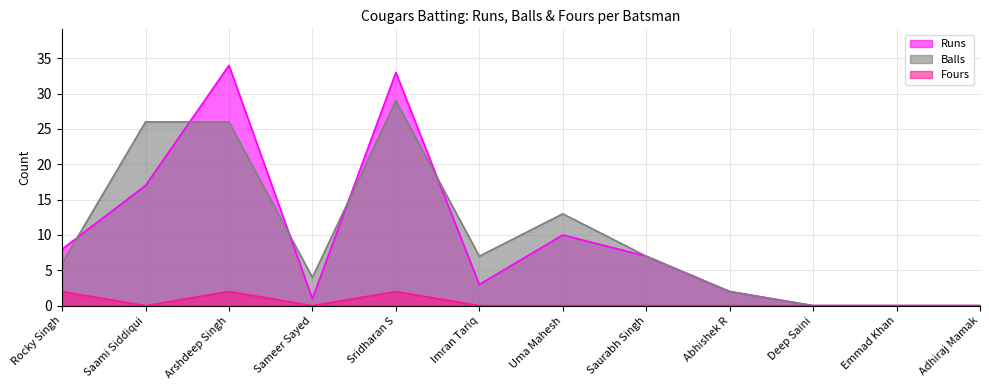

How many values in the Runs series are below 7?

6